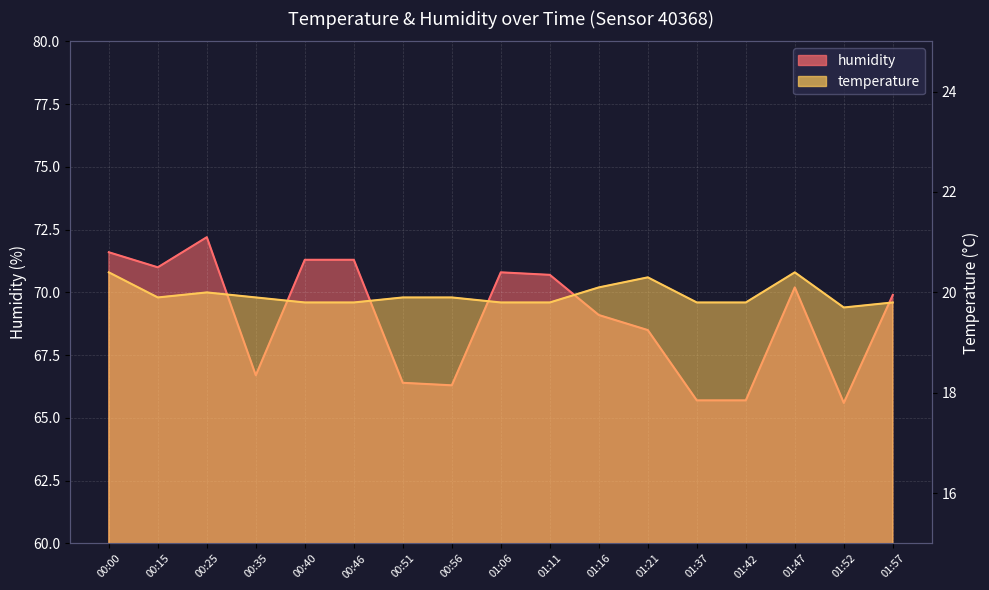

What is the value of the temperature point at the 11th from the left?

20.1